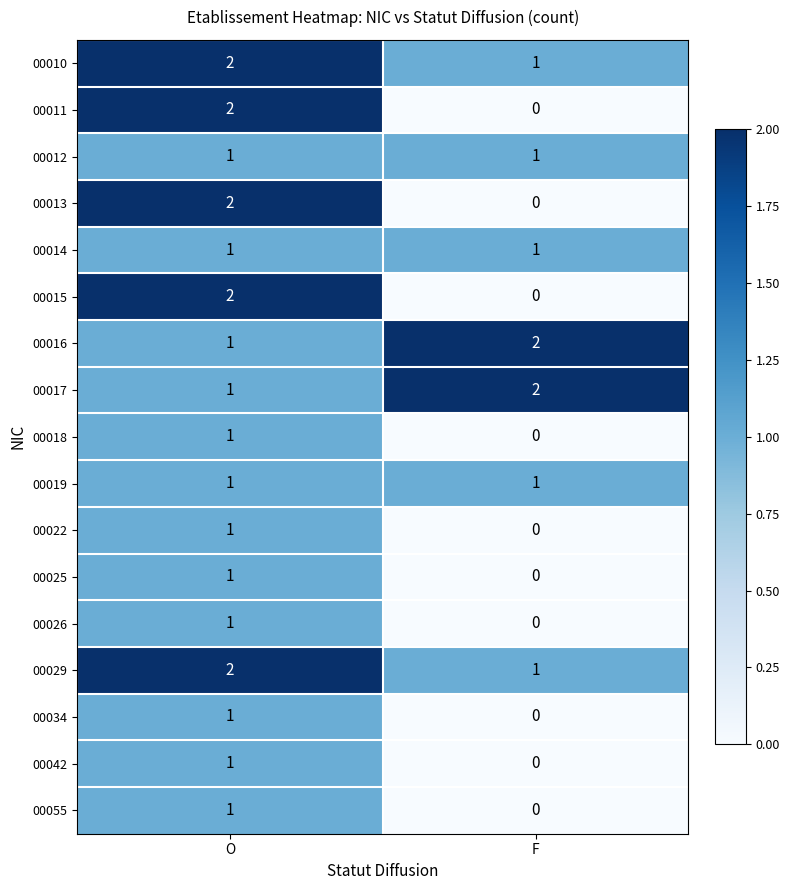

Is the value of 00026 at F greater than the value of 00022 at O?

No